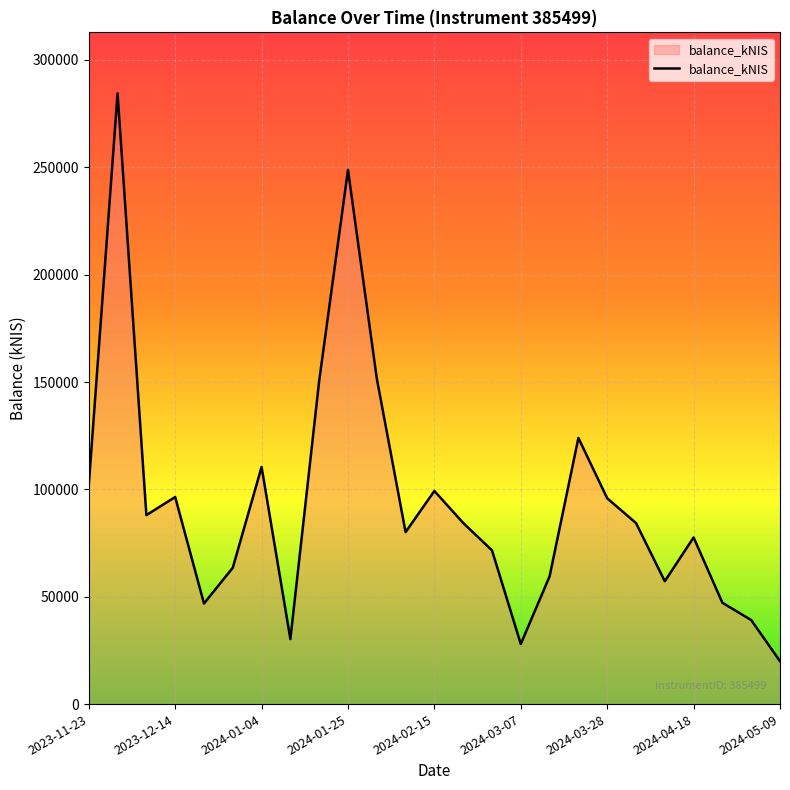

What is the difference between the maximum and minimum values?

264437.6